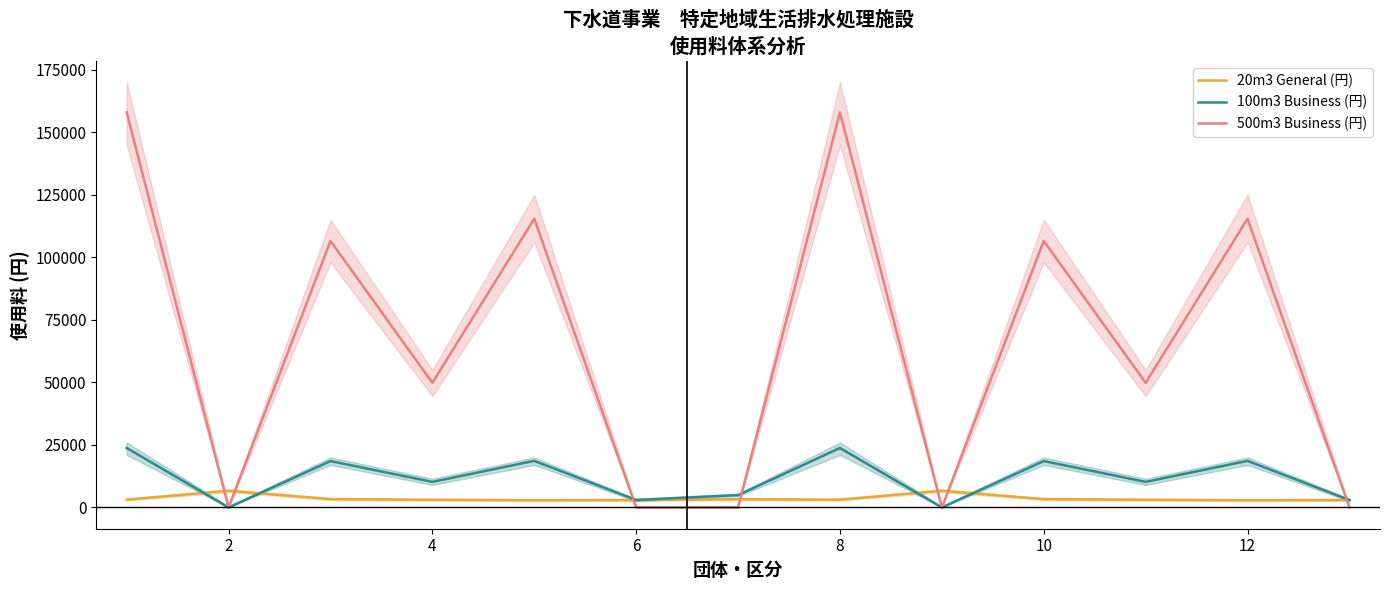

Is this an area chart (filled region under the line)?

No